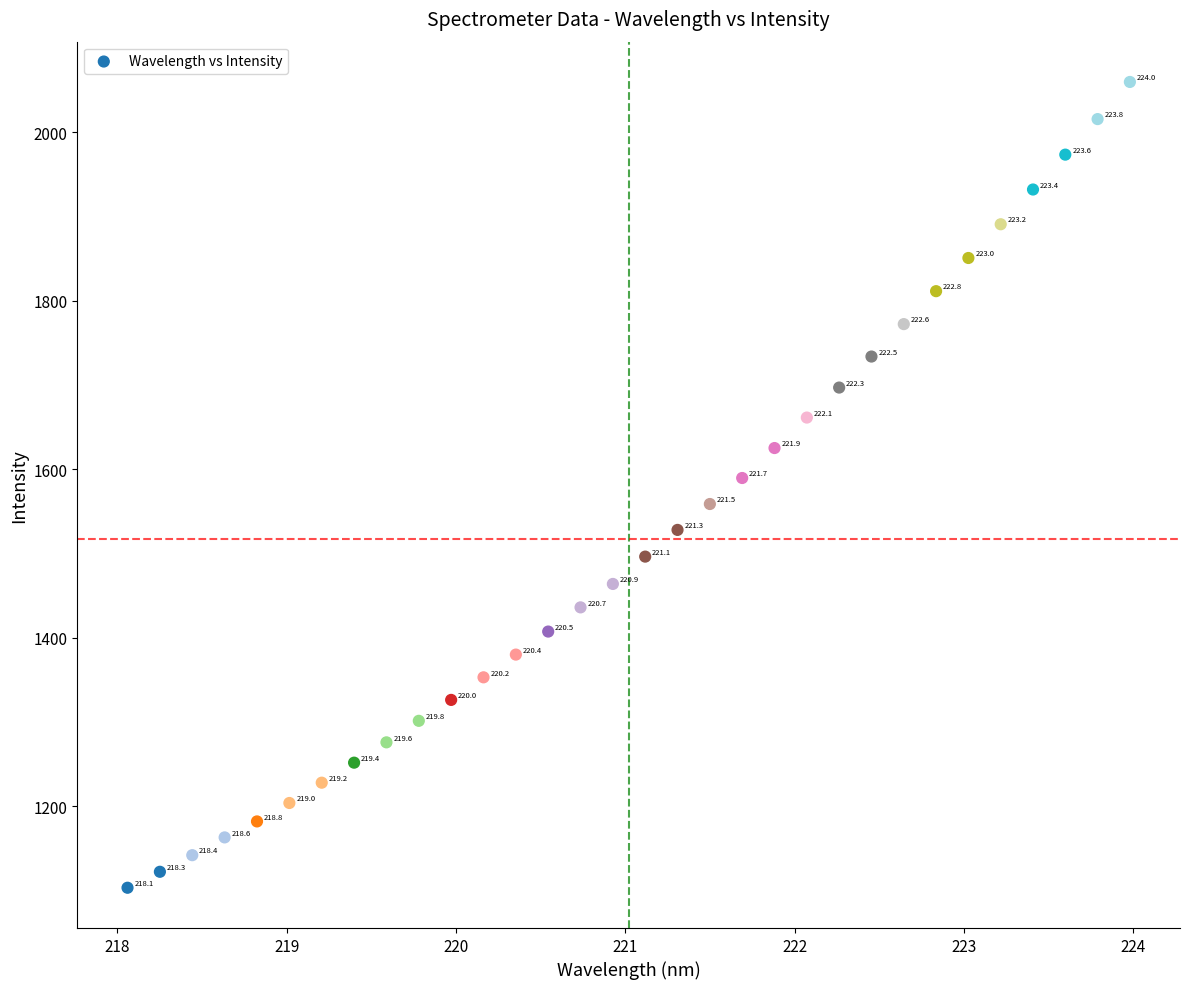

What Y value in the scatter plot is closest to 1581?

1589.7